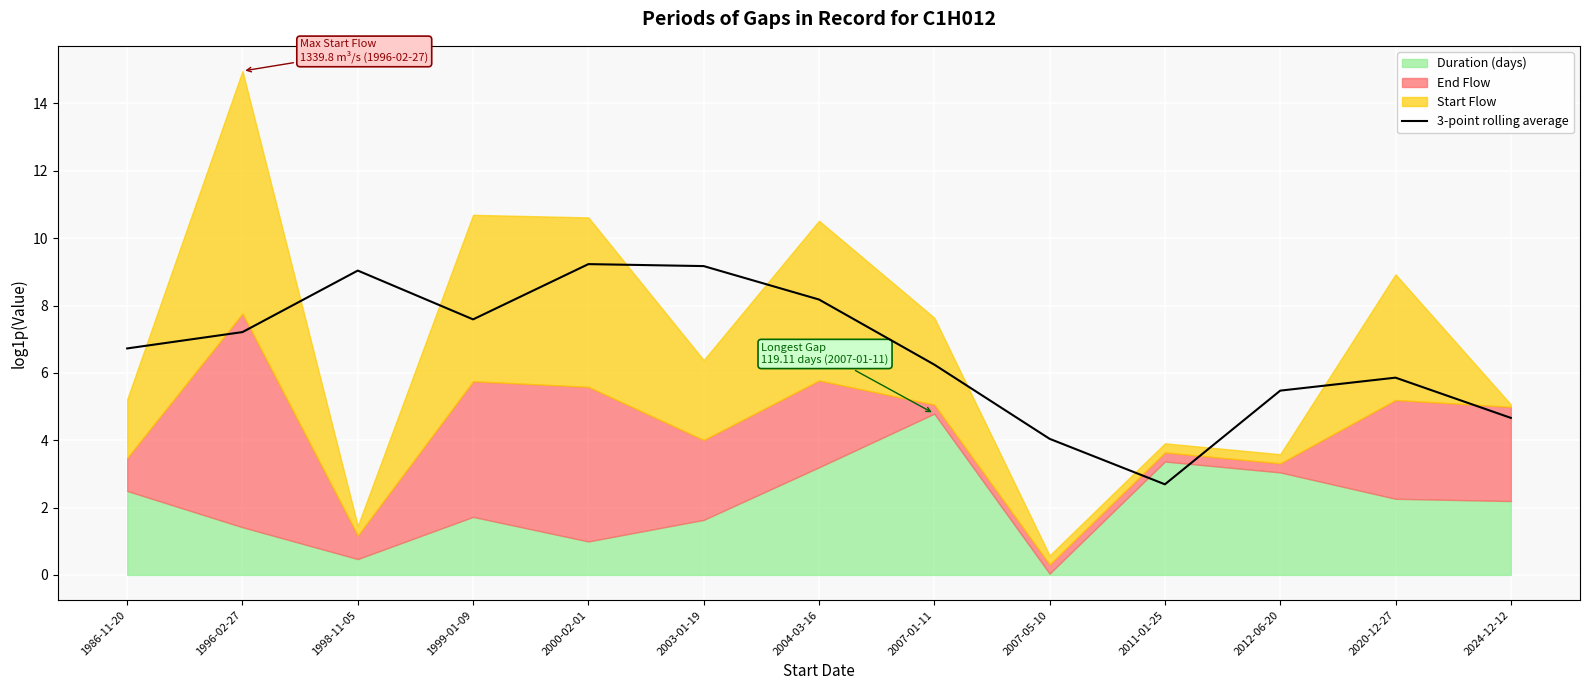

What is the label of the 1st point from the left?

1986-11-20